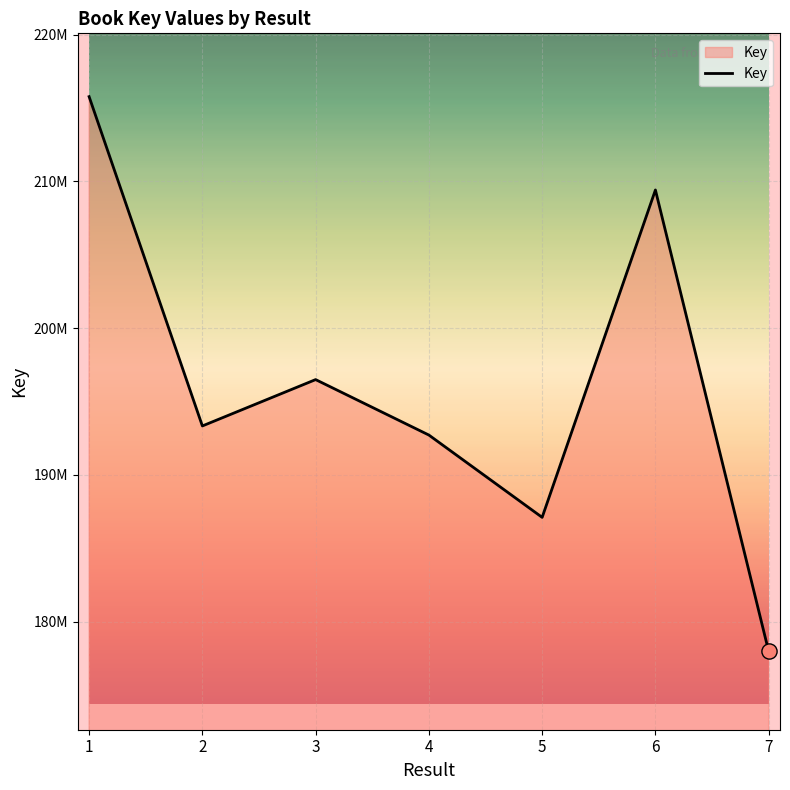

What is the change in value from 3 to 4?

-3779530